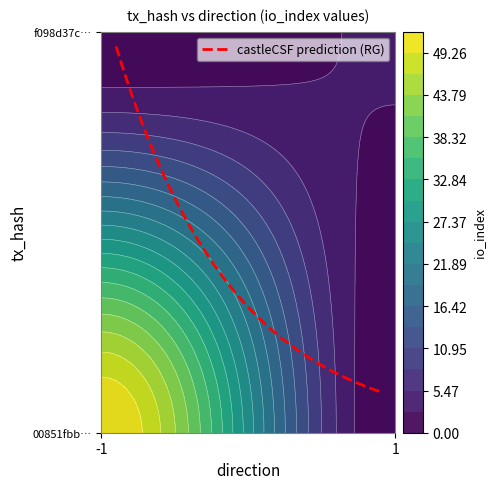

Reading left to right, extract all data points from this chart.

00851fbbcefd13a104a2d4b58567f3dcfb3a069: direction=-1	io_index=52
f098d37c2ff86f43367588a8cb2c793db2d6dff: direction=1	io_index=3